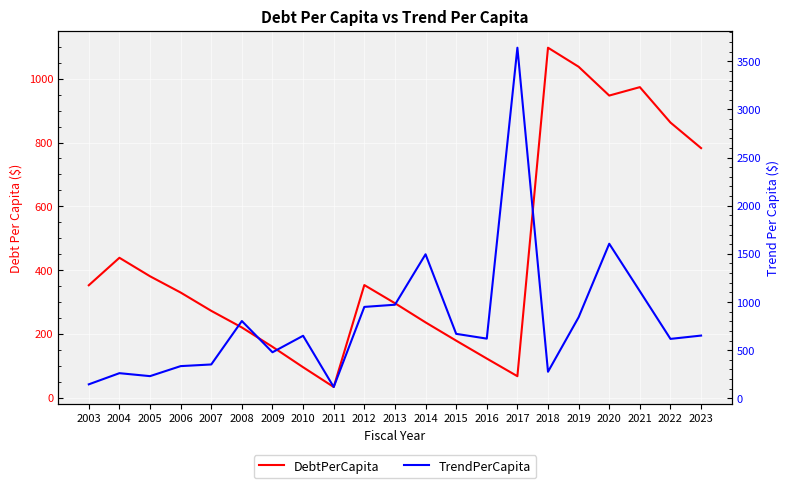

How many interior local peaks does the TrendPerCapita series have?

6